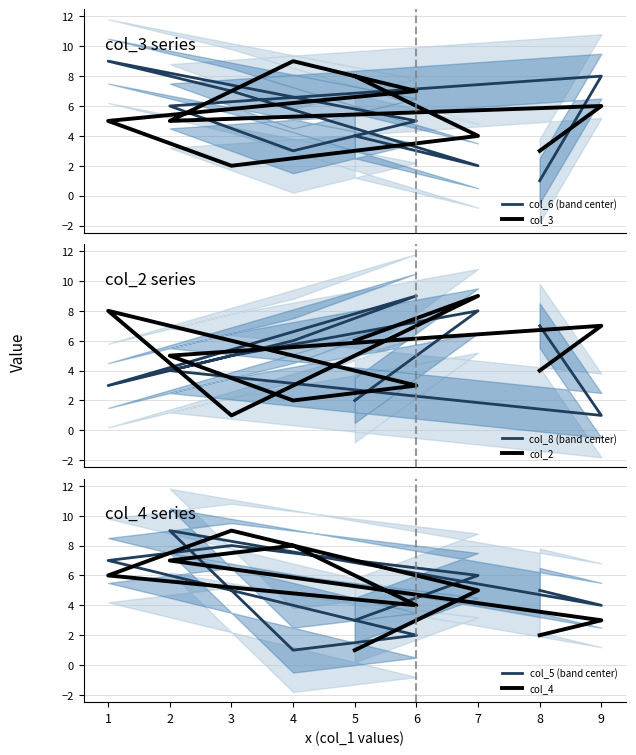

Is it true that col_3 equals 5 at 8?

False